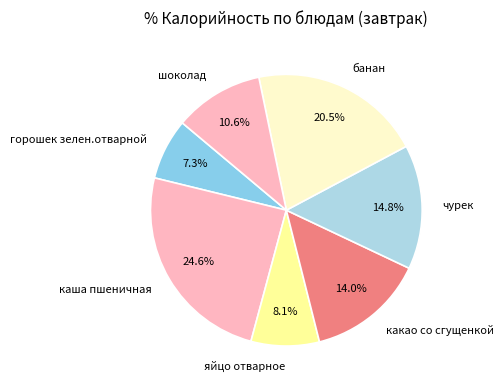

Is there any slice that represents more than half of the pie?

No